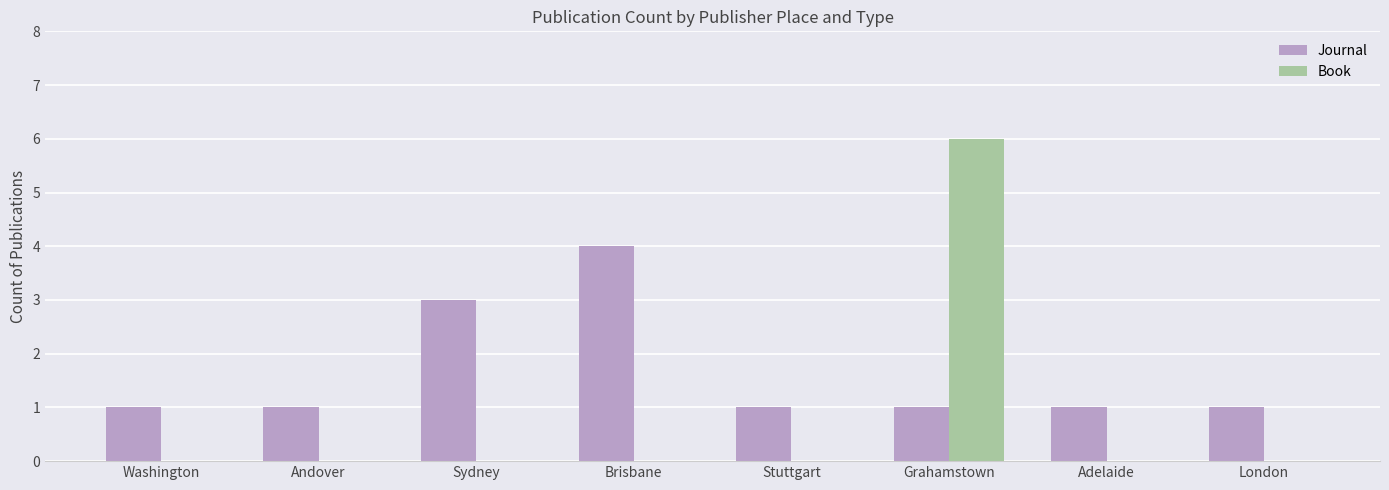

True or false: Journal has a value of 1 at Stuttgart.

True